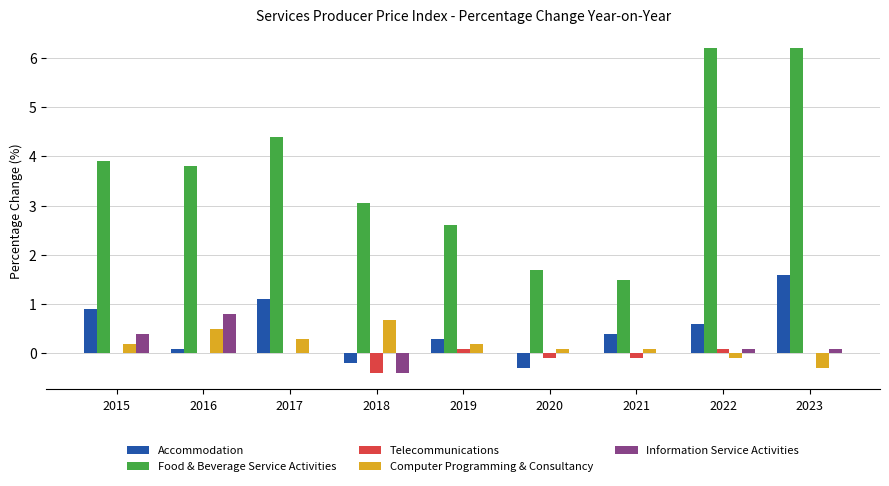

What is the total value across all series at 2018?

2.8